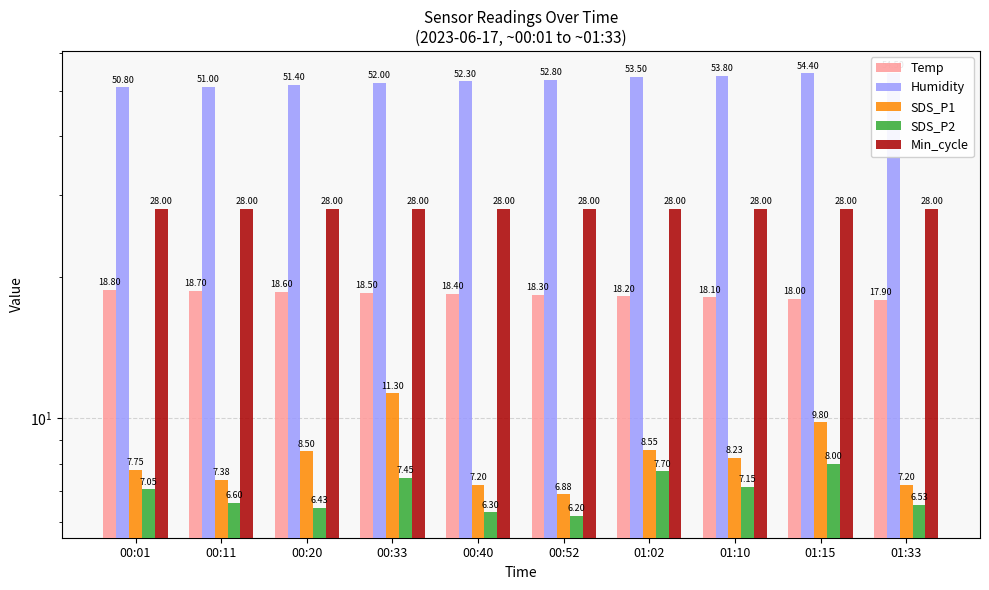

What is the average value of the SDS_P2 series?

6.9